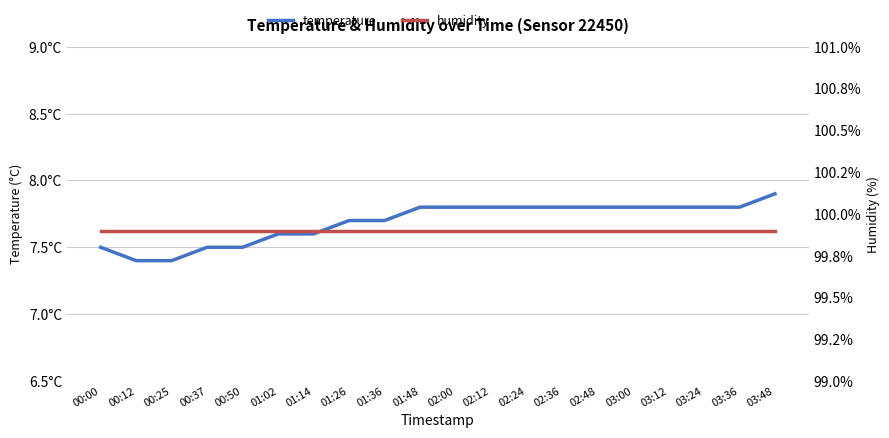

Which label corresponds to the largest value in the chart?

00:00